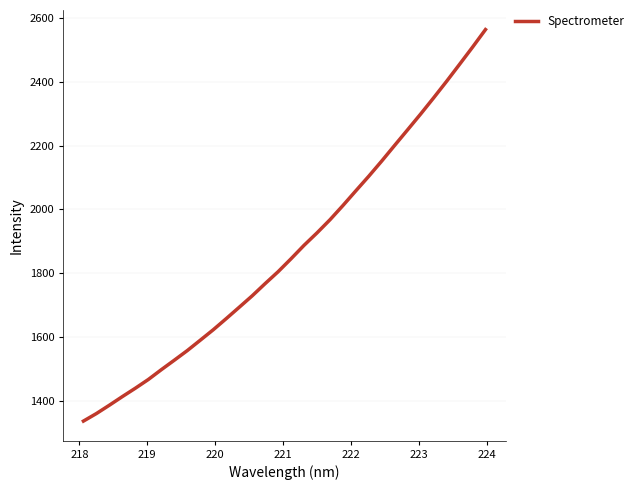

Is this an area chart (filled region under the line)?

No